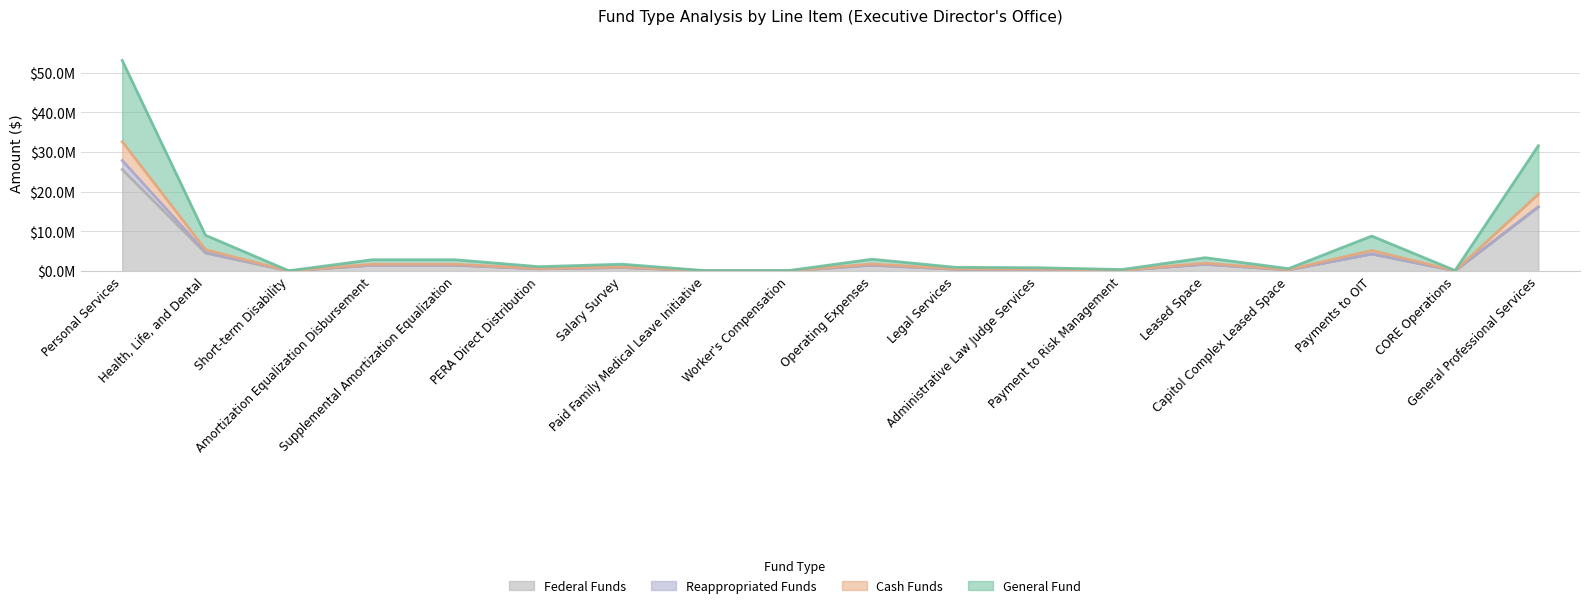

List the labels in order of General Fund value, smallest first.

Short-term Disability, Paid Family Medical Leave Initiative, Worker's Compensation, CORE Operations, Payment to Risk Management, Capitol Complex Leased Space, Administrative Law Judge Services, Legal Services, PERA Direct Distribution, Salary Survey, Amortization Equalization Disbursement, Supplemental Amortization Equalization, Operating Expenses, Leased Space, Payments to OIT, Health, Life, and Dental, General Professional Services, Personal Services